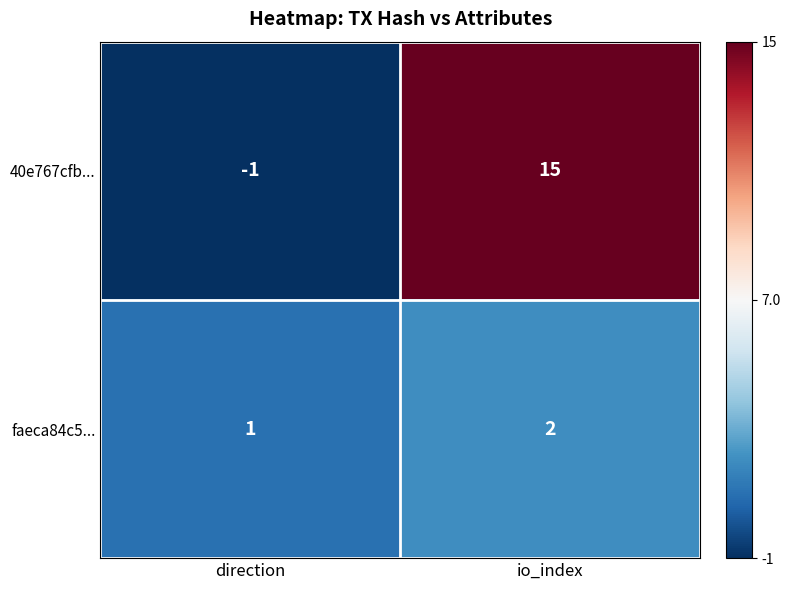

The value of faeca84c5... at io_index is 2. True or false?

True